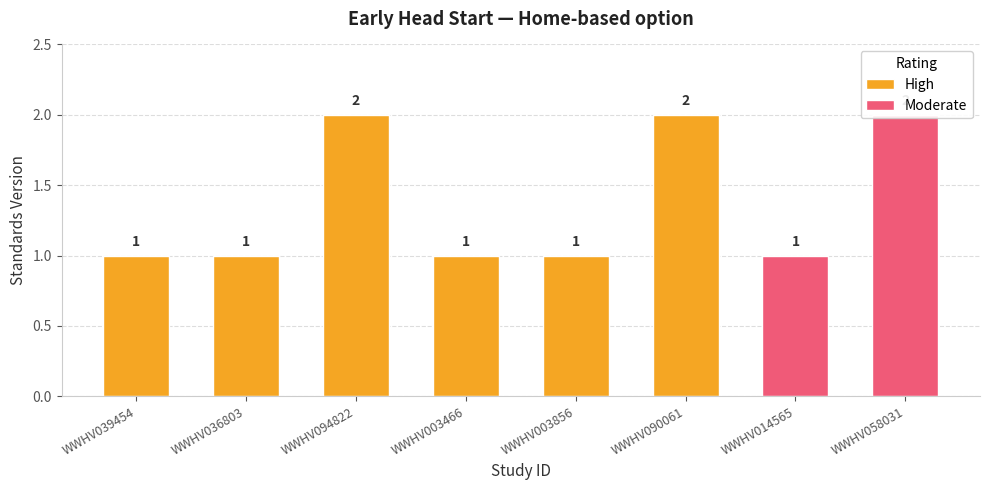

What value does the data have at WWHV003466?

1